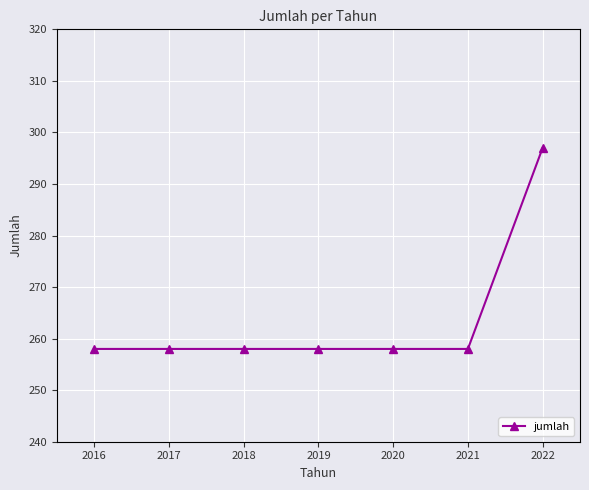

How many categories are shown in the chart?

7